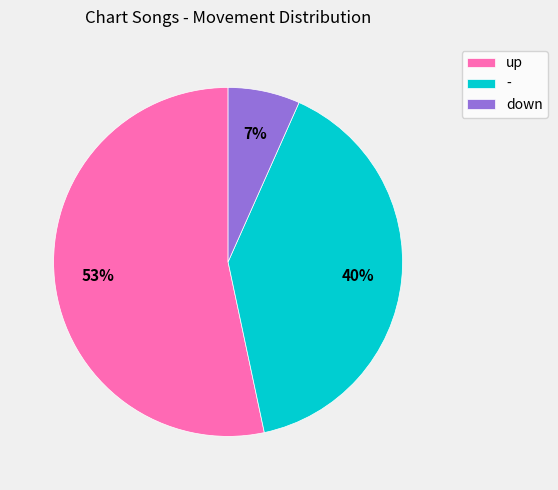

What percentage is the - slice, to the nearest percent?

40%